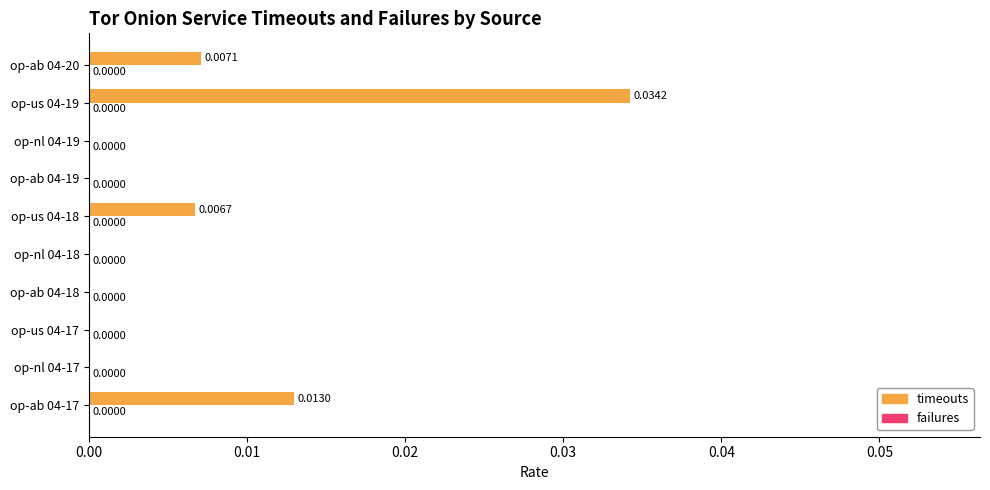

Which has a higher value, op-us 04-19 or op-ab 04-18?

op-us 04-19